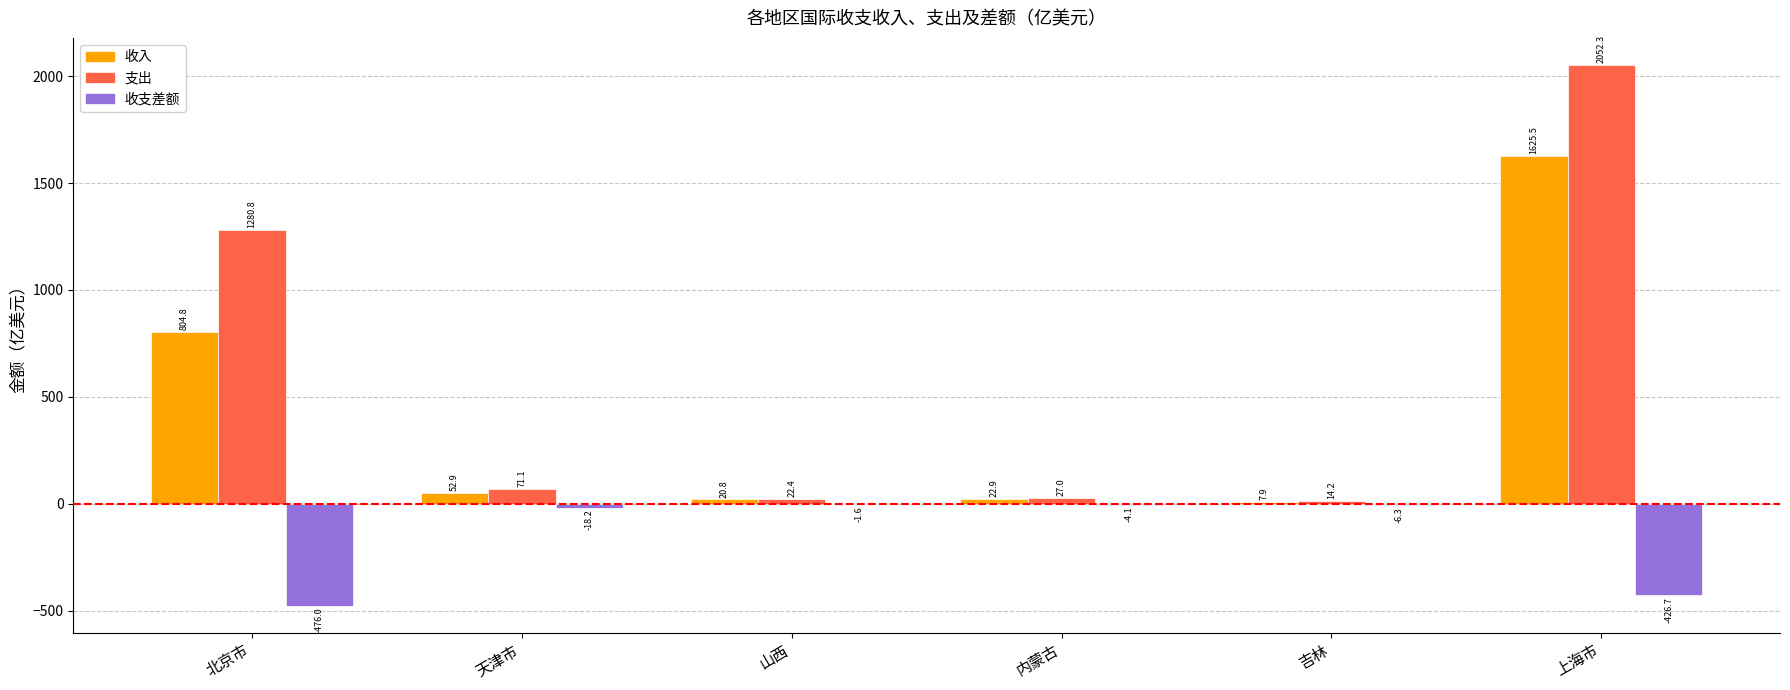

At which category is the sum across all series the highest?

上海市